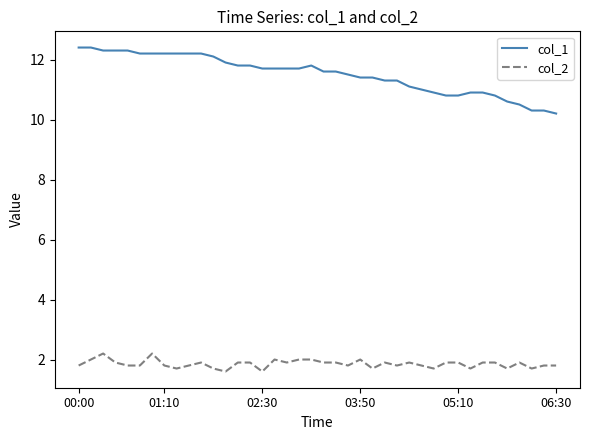

What is the maximum value shown in the chart?

12.4